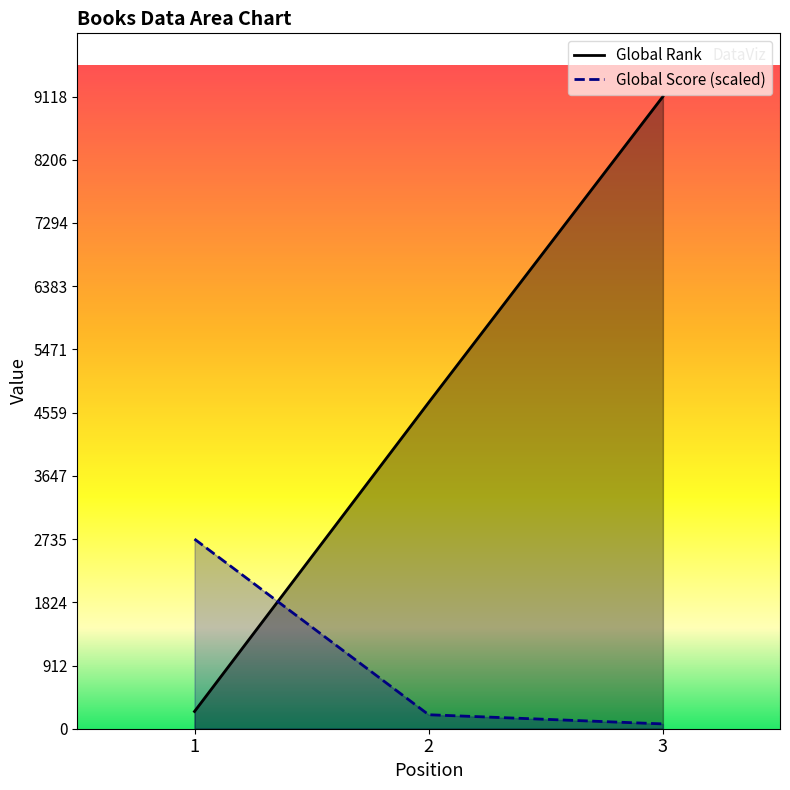

Reading left to right, what are all the values shown in this chart?

Global Rank: 249.0	4706.0	9118.0
Global Score: 2735.4	201.6	69.4